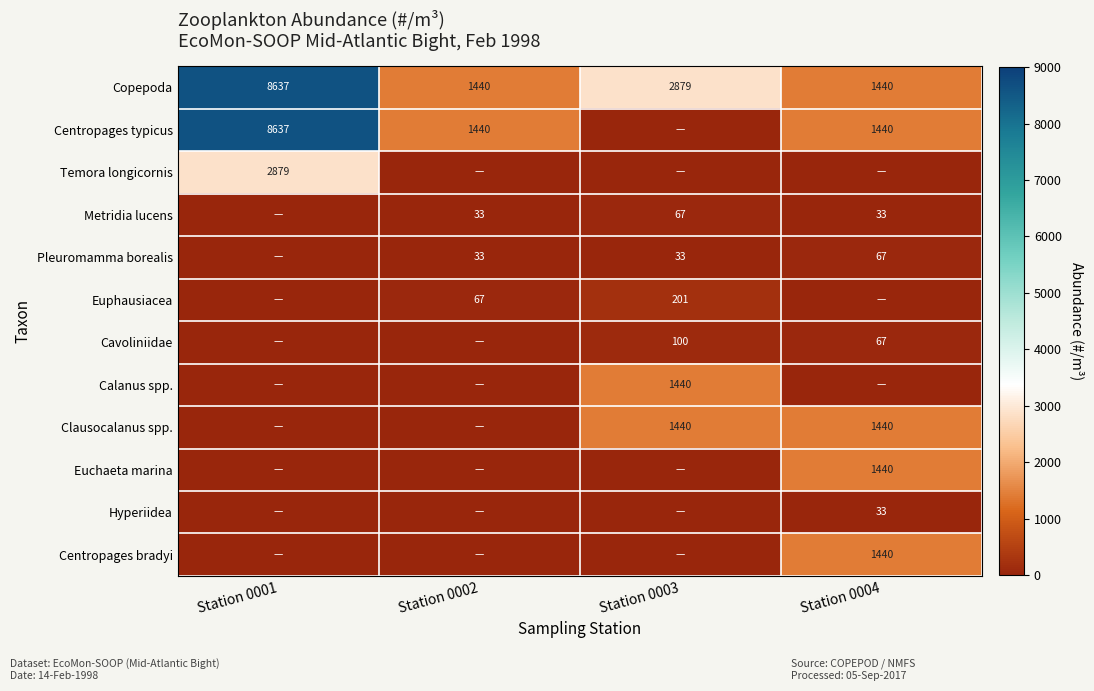

Which category has the highest value across all series?

Station 0001